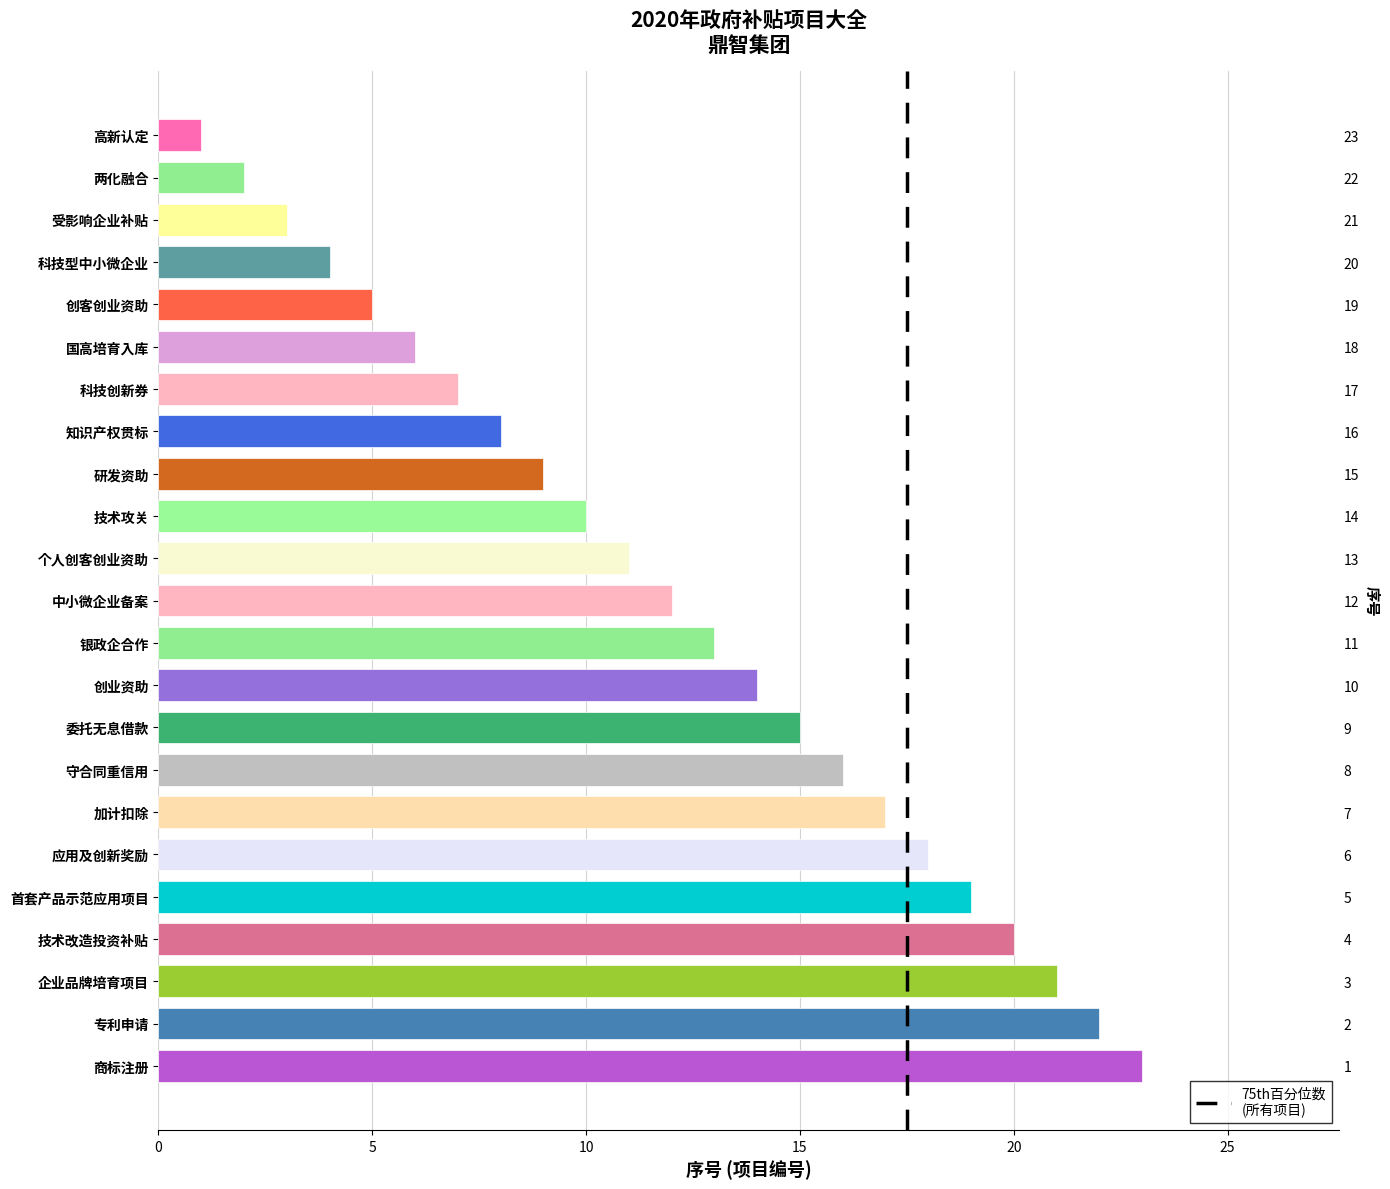

At which label is the value closest to 12?

中小微企业备案